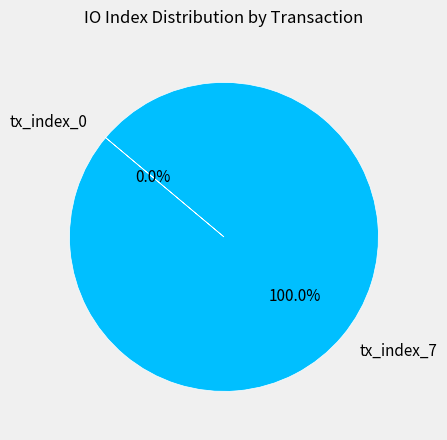

How many segments does this pie chart have?

2